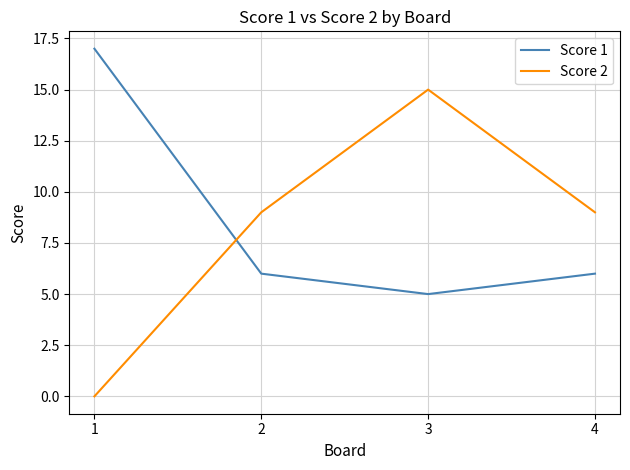

What is the greatest value displayed?

17